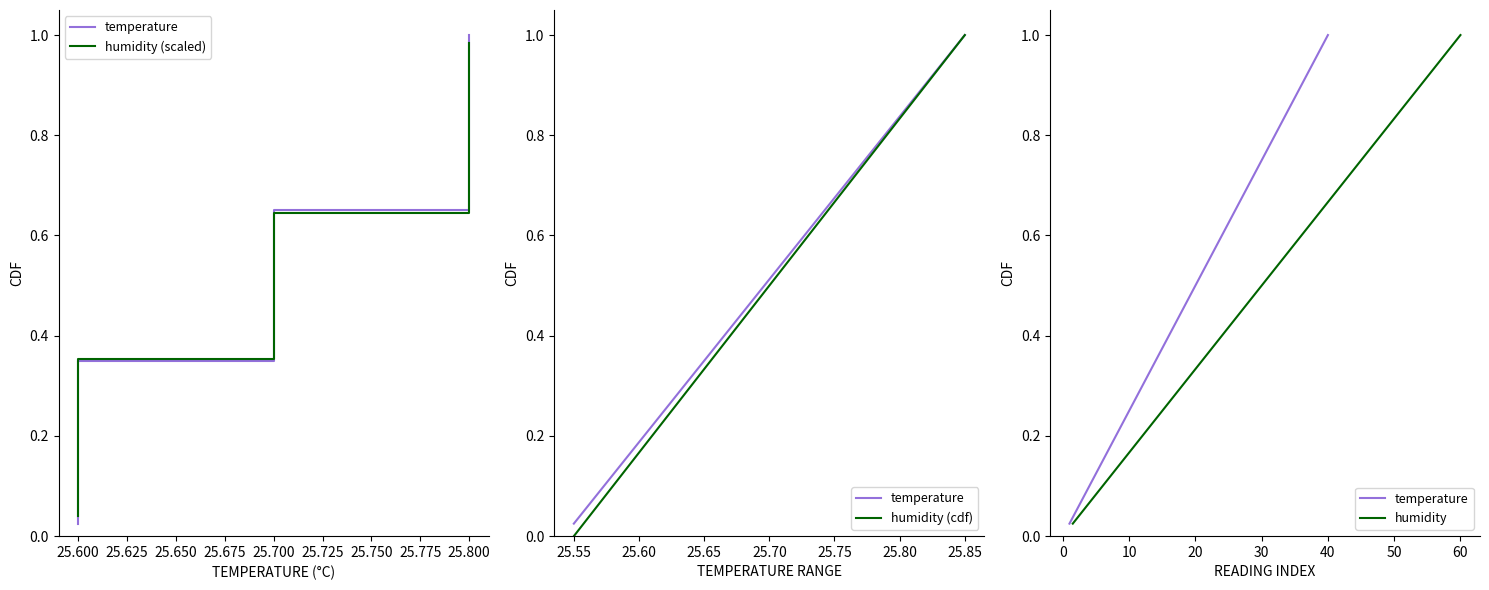

Rank the series by their maximum value, from lowest to highest.

humidity (scaled), temperature, humidity (cdf), humidity